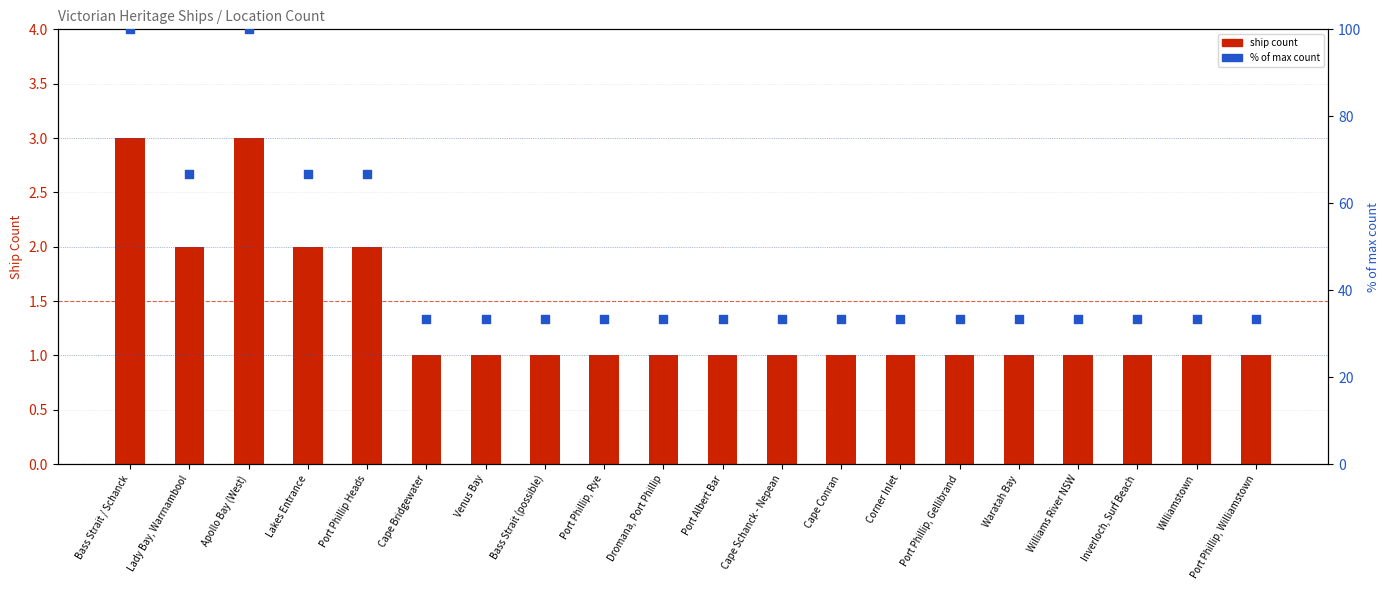

Which series contains the lowest Y value?

ship count